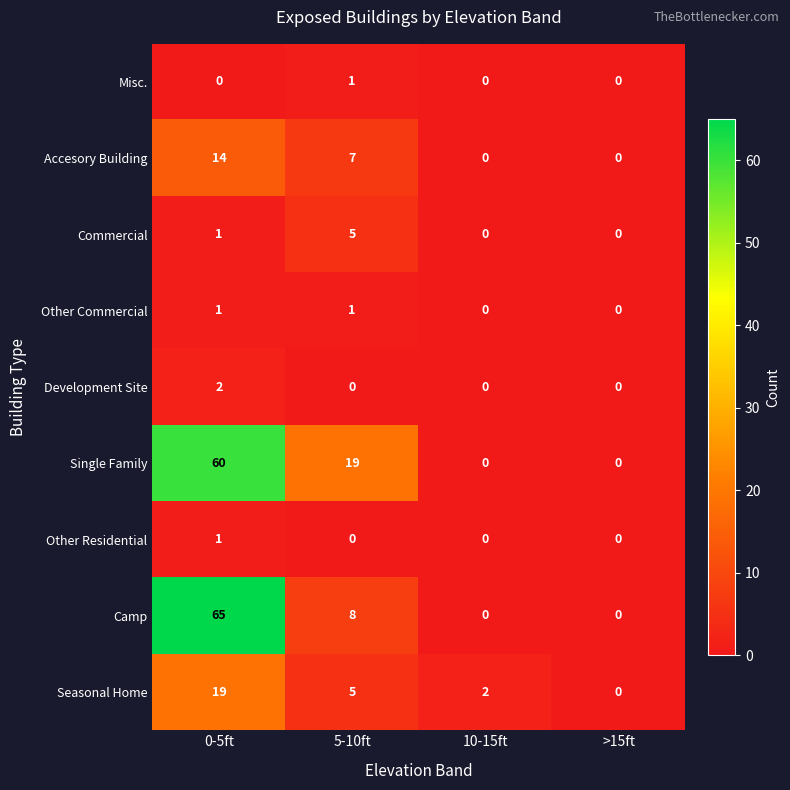

What is the difference between the maximum and minimum values in the Accesory Building series?

14